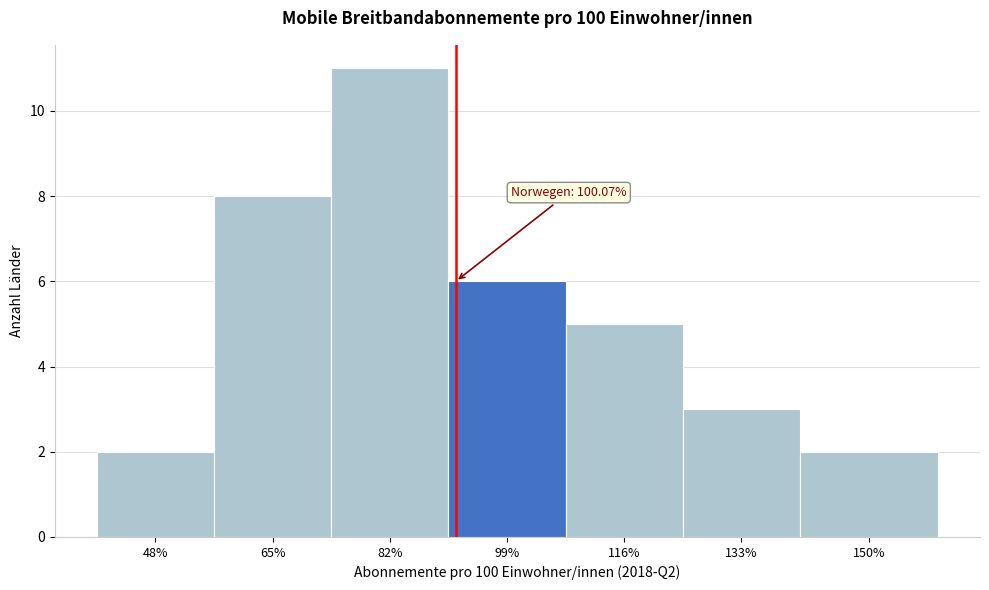

Reading left to right, extract all data points from this chart.

48%=2	65%=8	82%=11	99%=6	116%=5	133%=3	150%=2